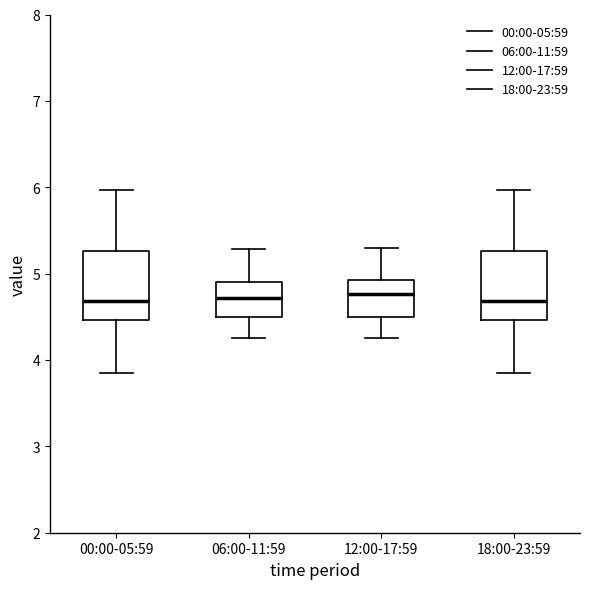

Where does the upper whisker of the box for 06:00-11:59 end on the y-axis? The values are not printed on the chart, so give them approximately, as read against the axis.

5.3